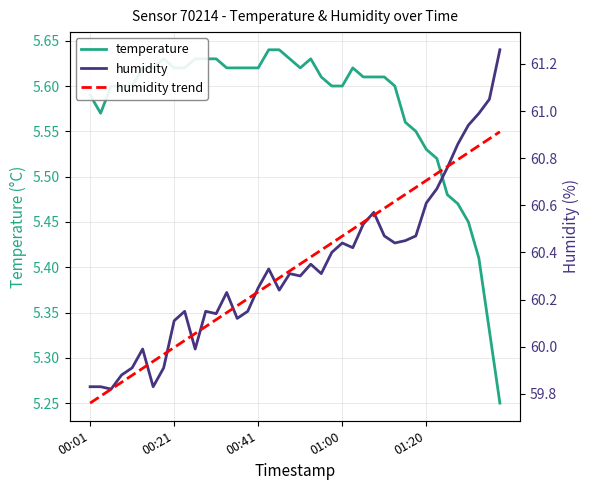

What is the approximate value of temperature at 22?

5.6